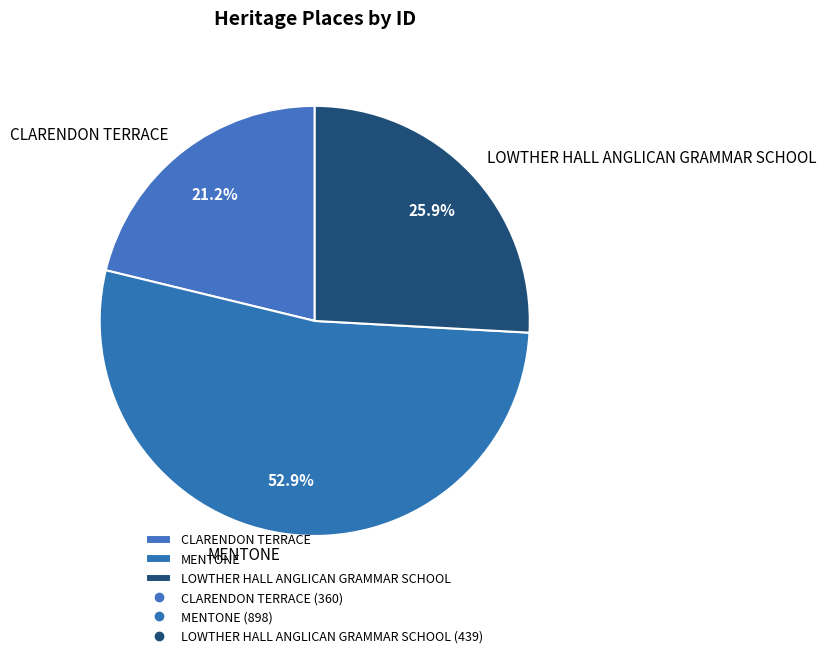

Which slice is the largest?

MENTONE